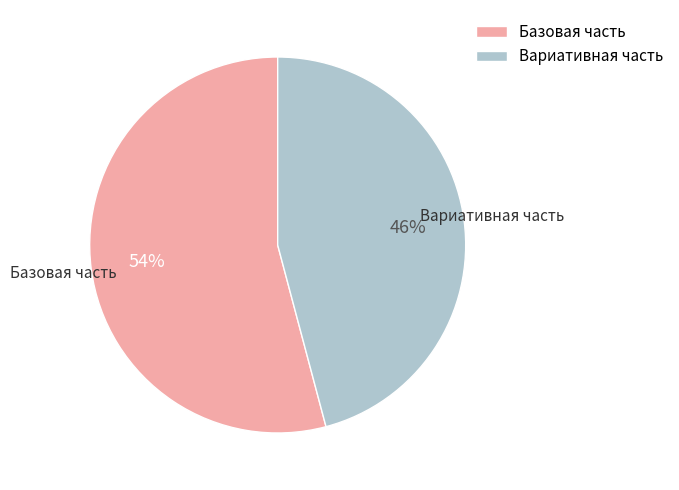

How many segments does this pie chart have?

2